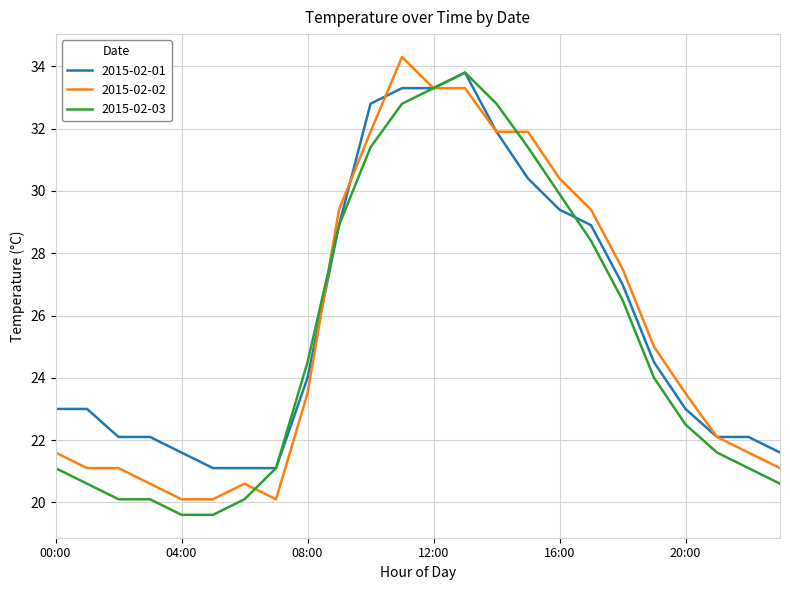

What is the minimum value for 2015-02-03?

19.6